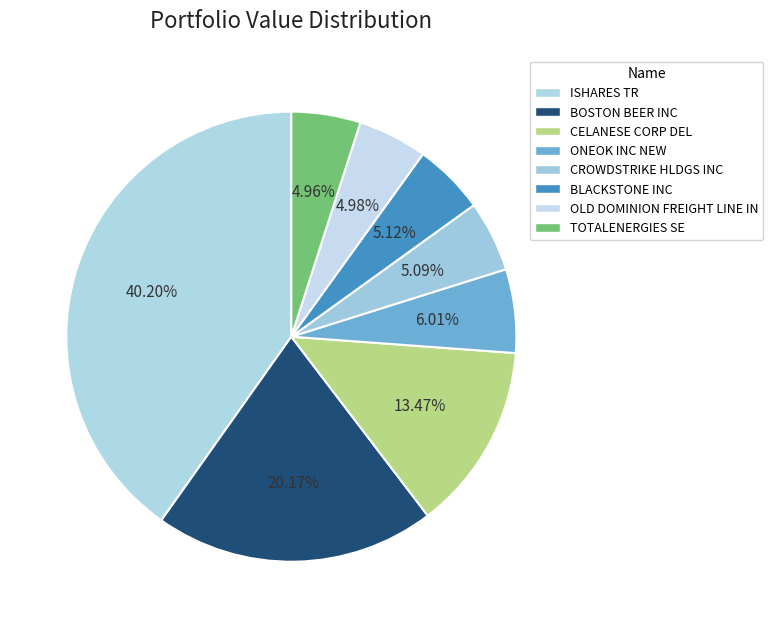

Is there a majority slice in this chart?

No